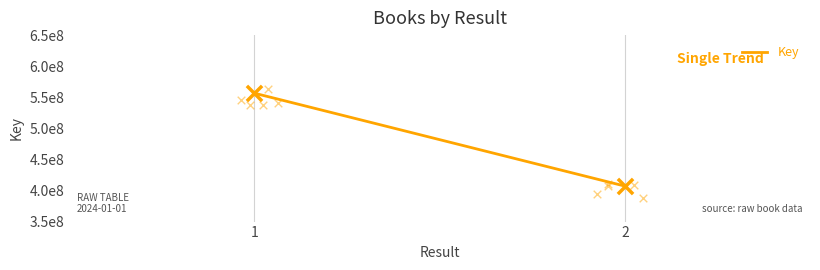

Which has a higher value, 2 or 1?

1